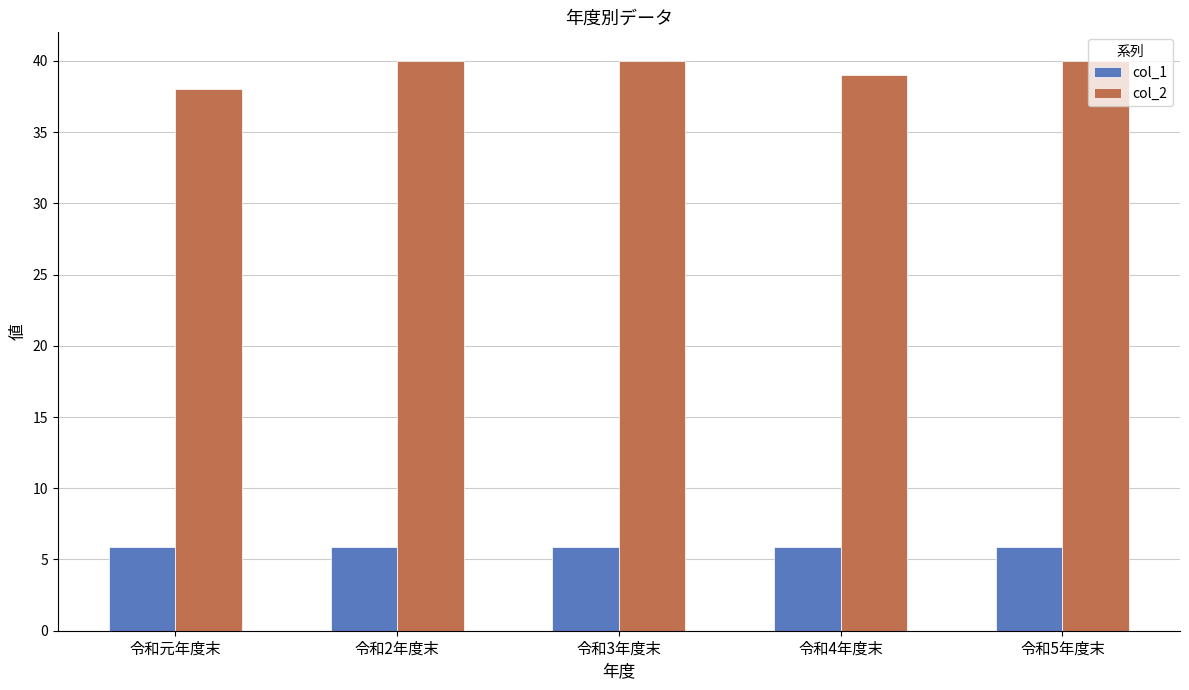

What is the total value across all series at 令和4年度末?

44.9